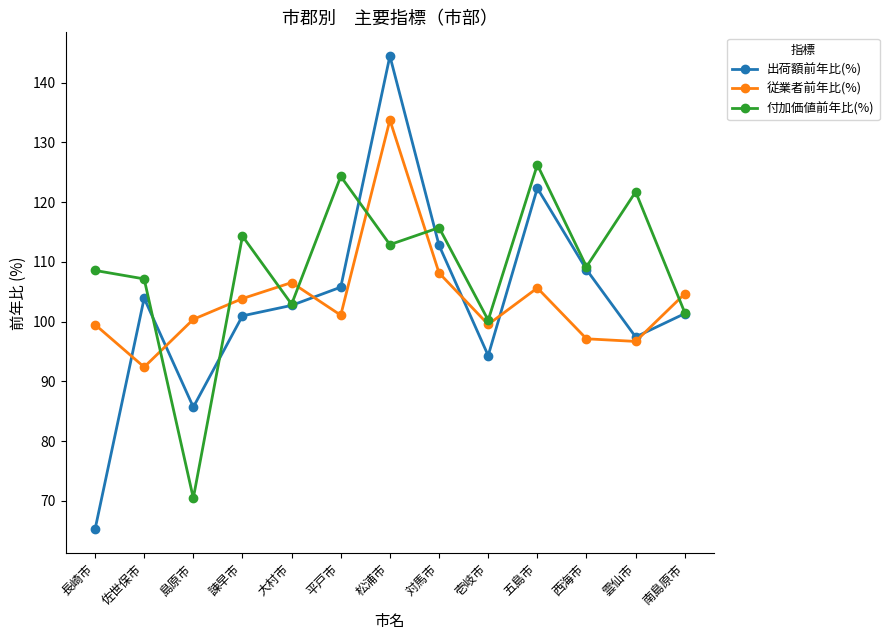

True or false: 従業者前年比(%) has a value of 103.9 at 諫早市.

True